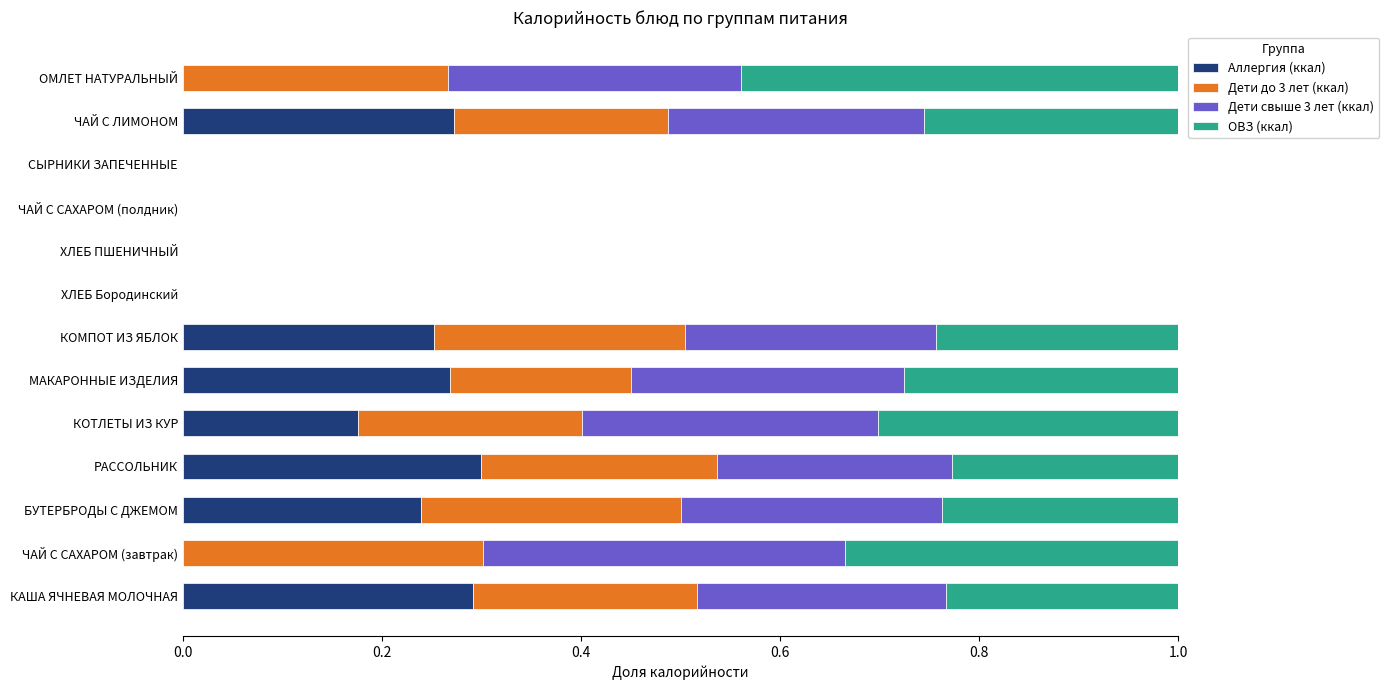

What is the total value across all series at ЧАЙ С САХАРОМ (завтрак)?

1.0